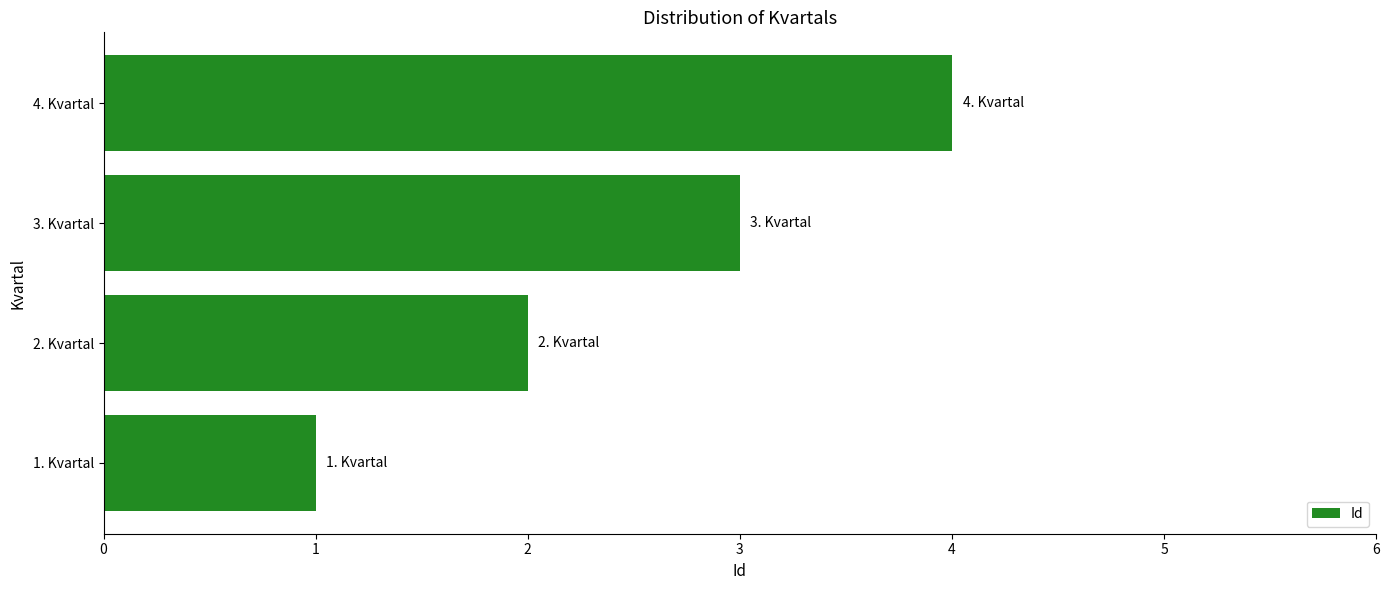

What is the greatest value displayed?

4